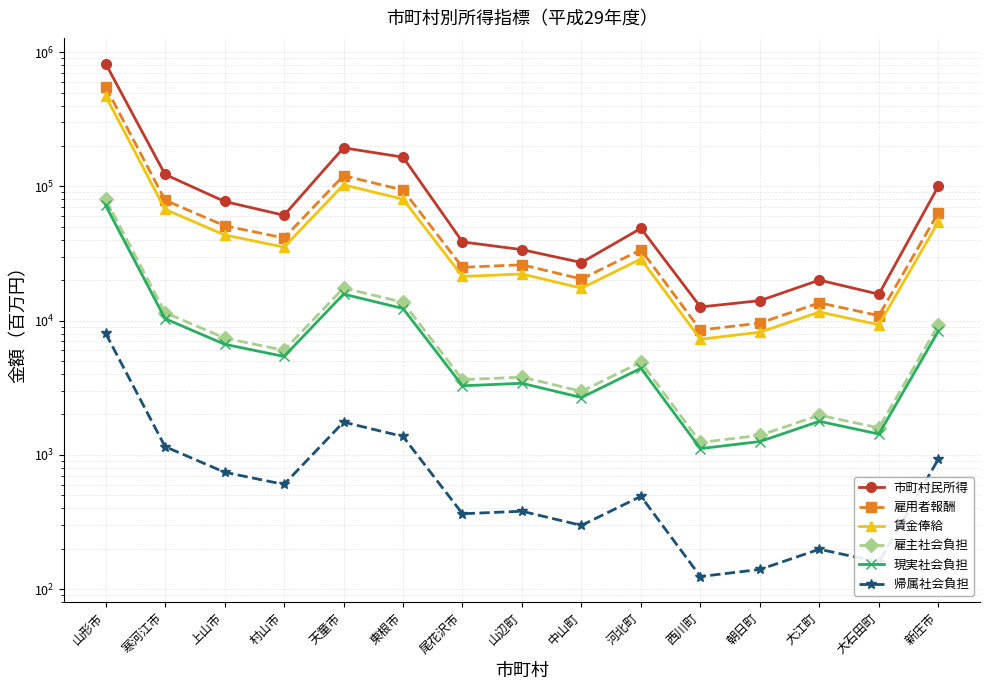

Is the value of 雇用者報酬 at 山形市 greater than the value of 現実社会負担 at 大江町?

Yes